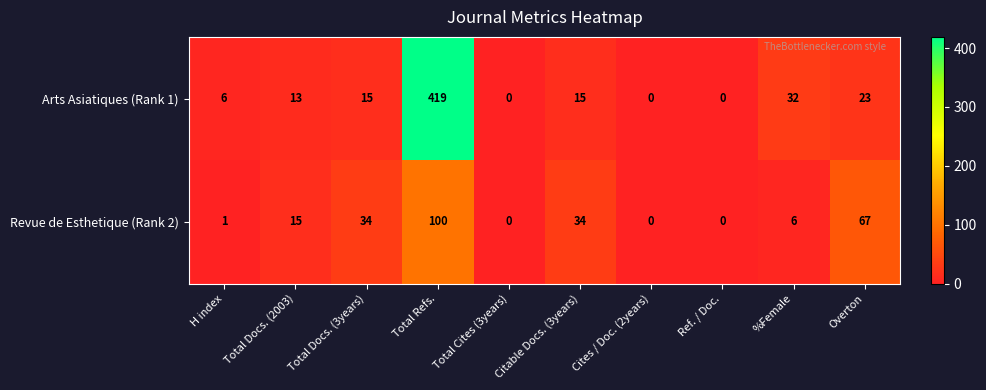

List the series in order of their overall mean, highest first.

Arts Asiatiques (Rank 1), Revue de Esthetique (Rank 2)